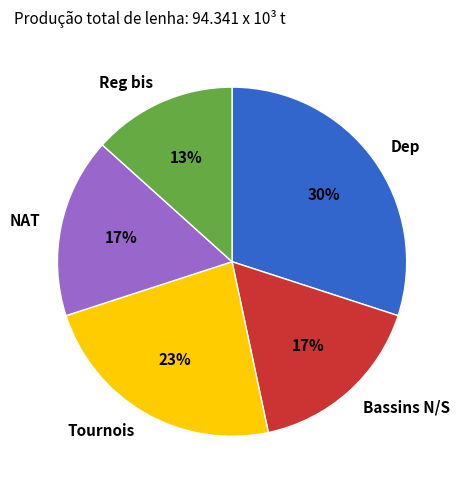

Do Tournois and NAT together represent more than half of the pie?

No